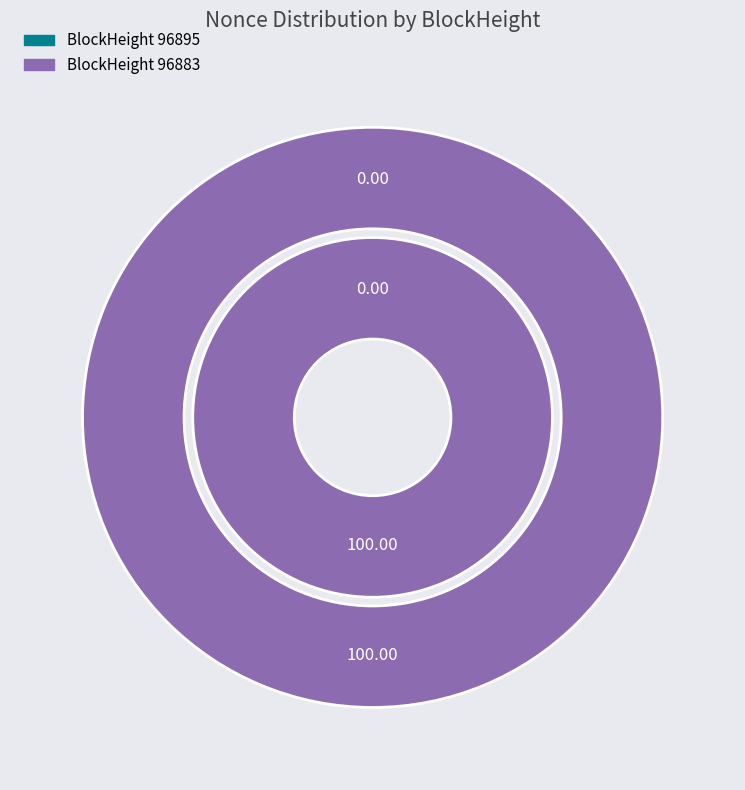

To the nearest percent, what portion does 96883 represent?

100%